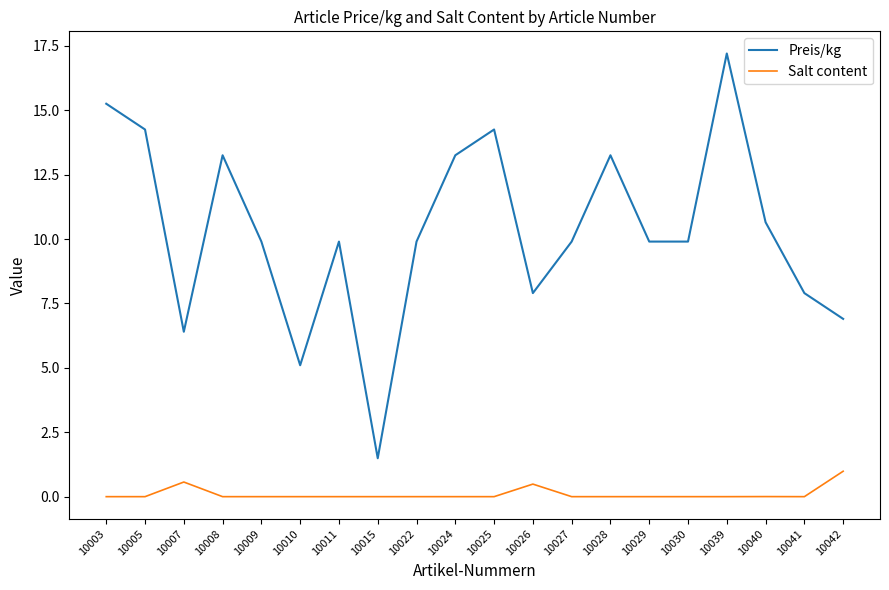

Between 10009 and 10041, which series saw the biggest shift?

Preis/kg